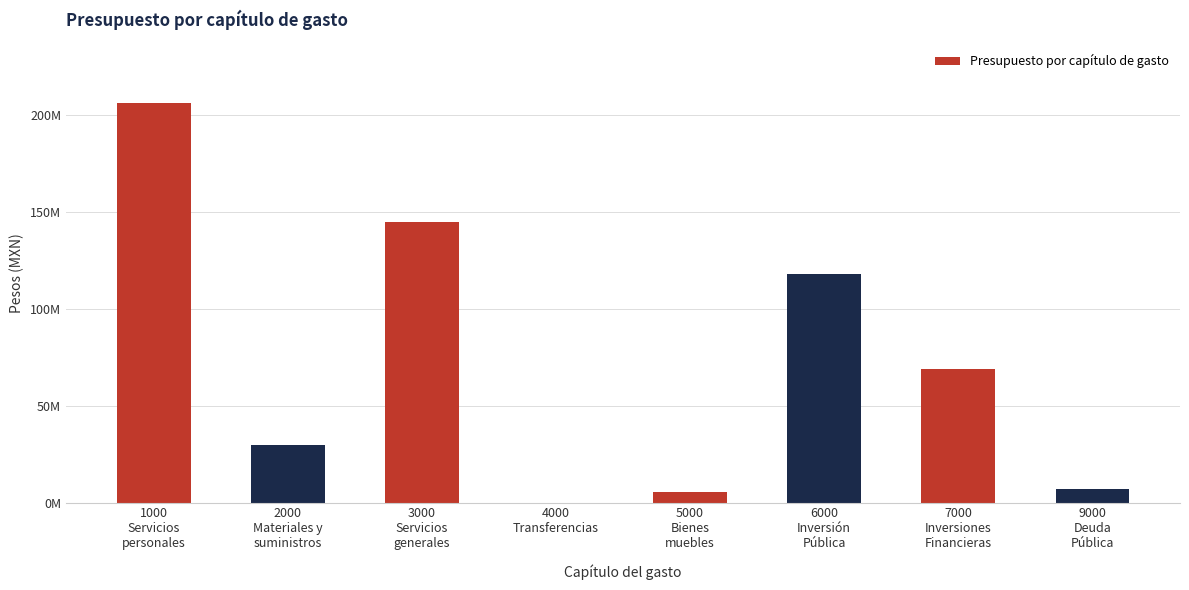

Read the value at 9000
Deuda
Pública.

6754608.0